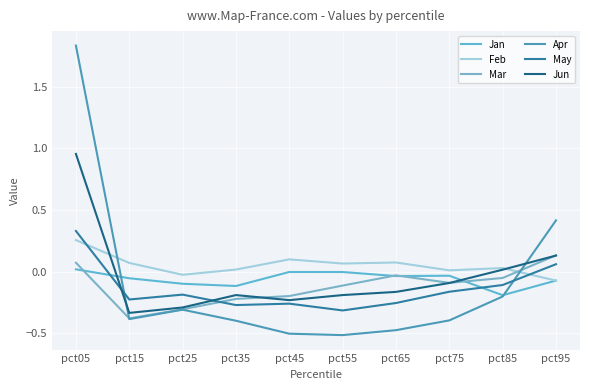

Where is May nearest to the value 0?

pct95